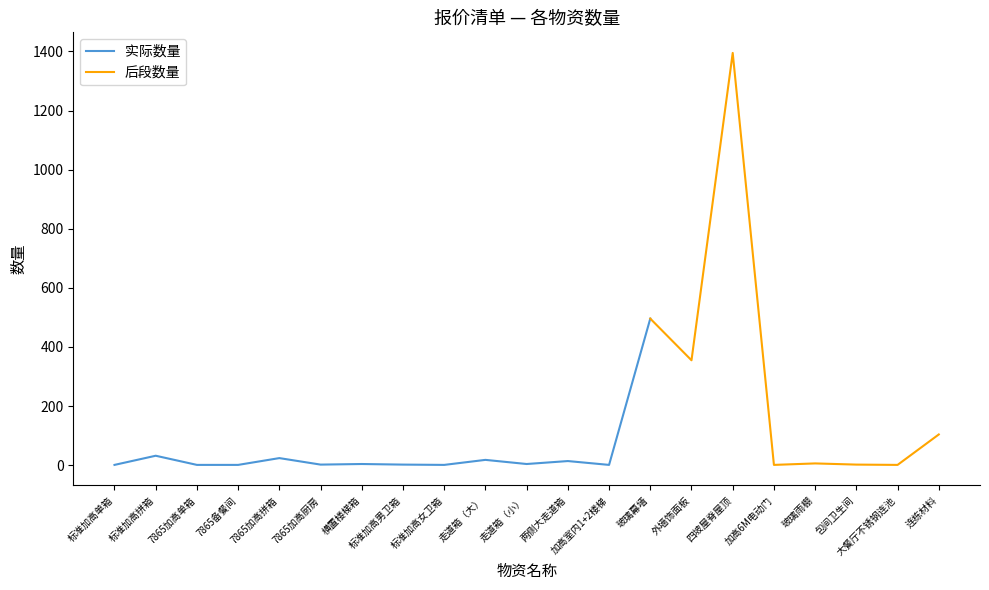

Reading left to right, list all the values displayed in this chart.

1	32	1	1	24	2	4	2	1	18	4	14	1	496	355	1395	1	6	2	1	104